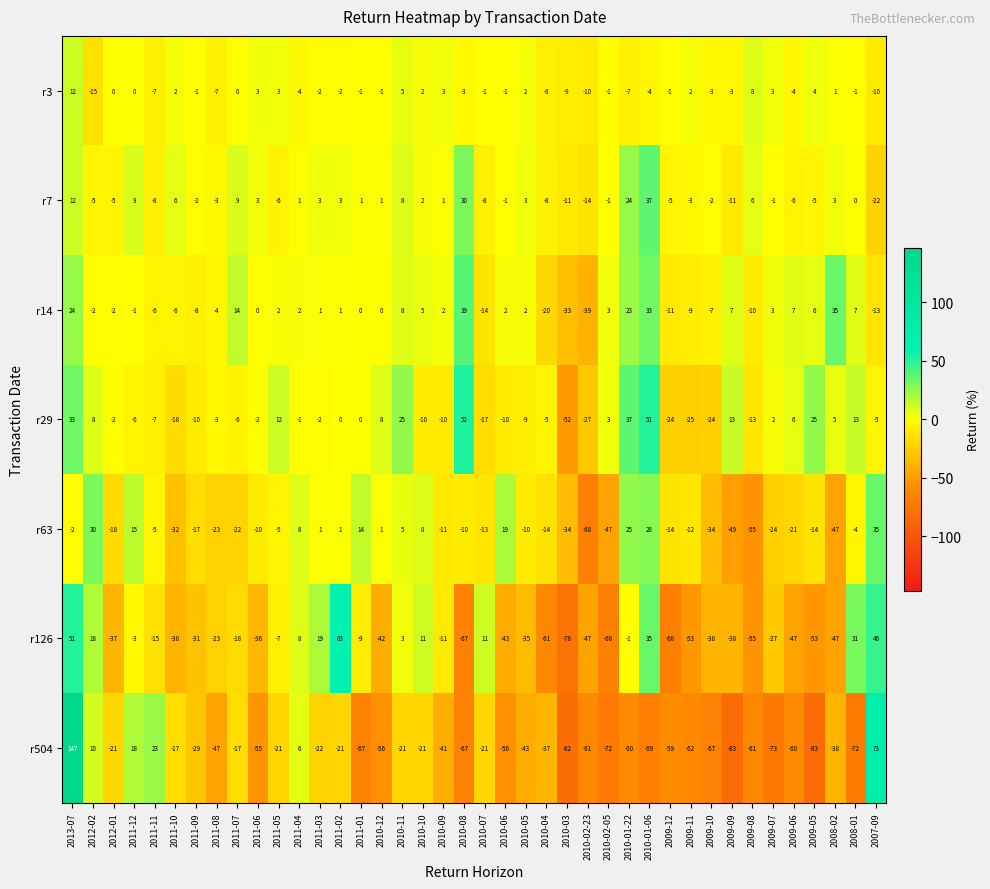

At 2012-02, list the series in order from smallest to largest.

r3, r7, r14, r29, r504, r126, r63